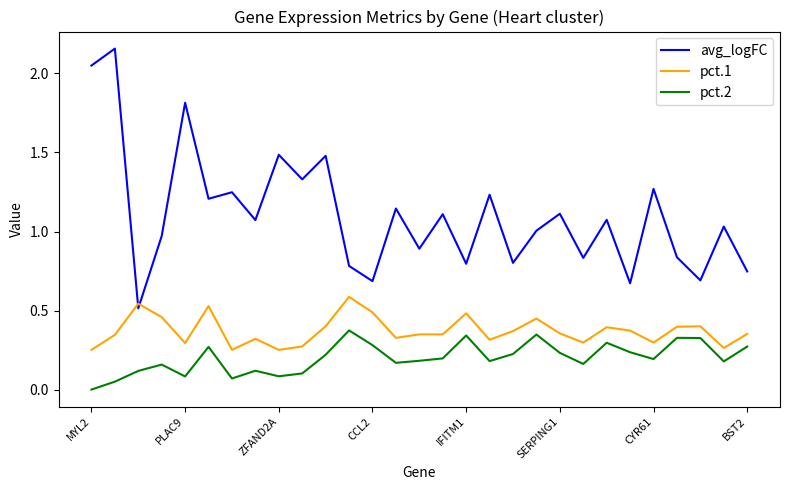

Which series has the largest total across all categories?

avg_logFC